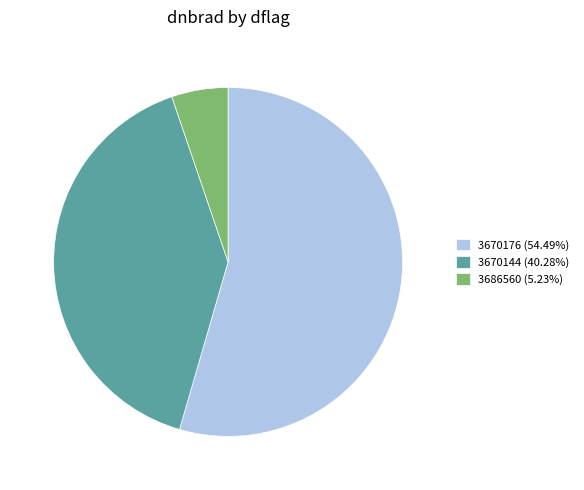

Combined, do 3670176 (54.49%) and 3686560 (5.23%) account for over 50%?

Yes